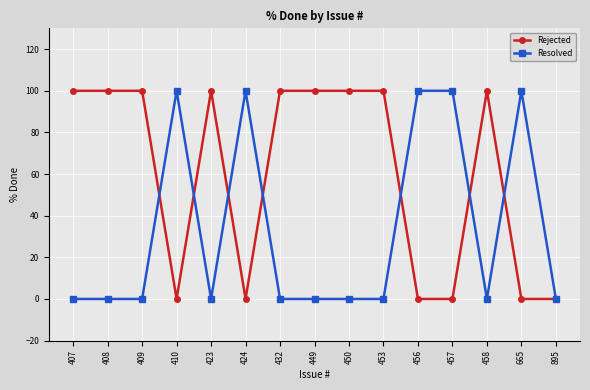

True or false: Resolved has more than 2 points higher than both neighbors.

True